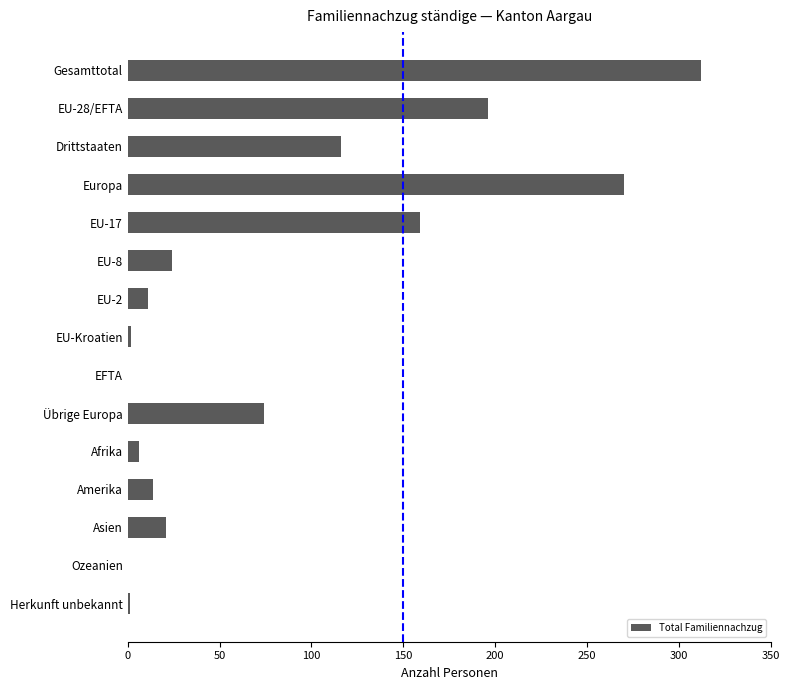

True or false: the data shows 0 at Ozeanien.

True